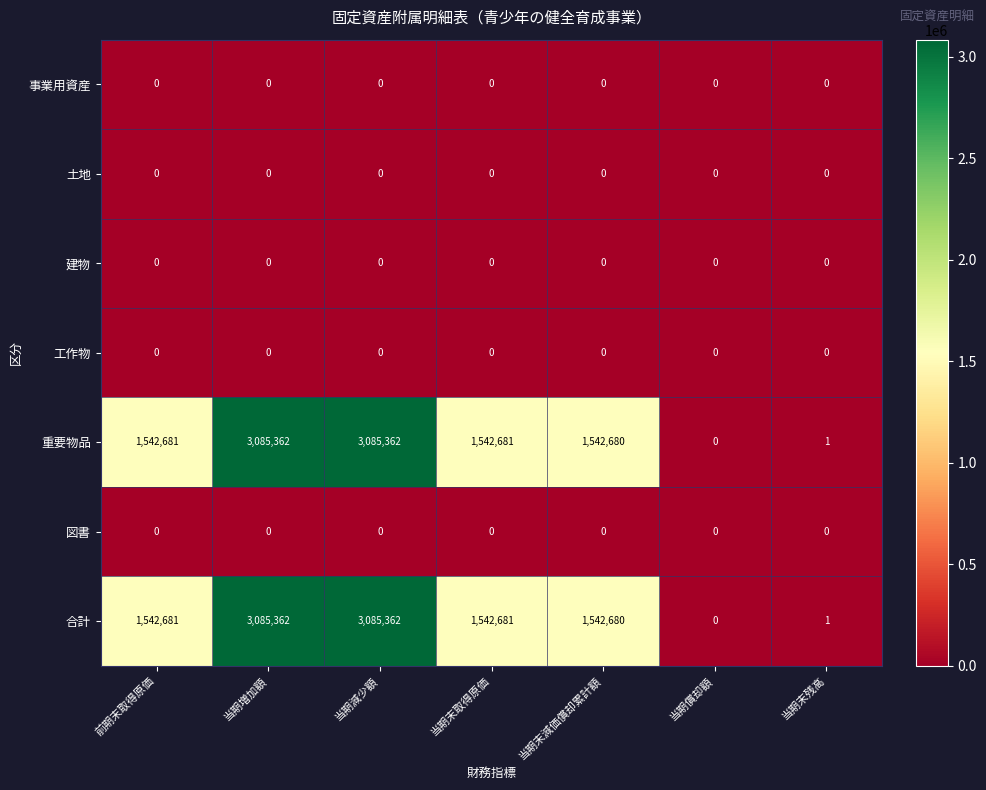

Is the value of 合計 at 当期増加額 greater than the value of 土地 at 前期末取得原価?

Yes